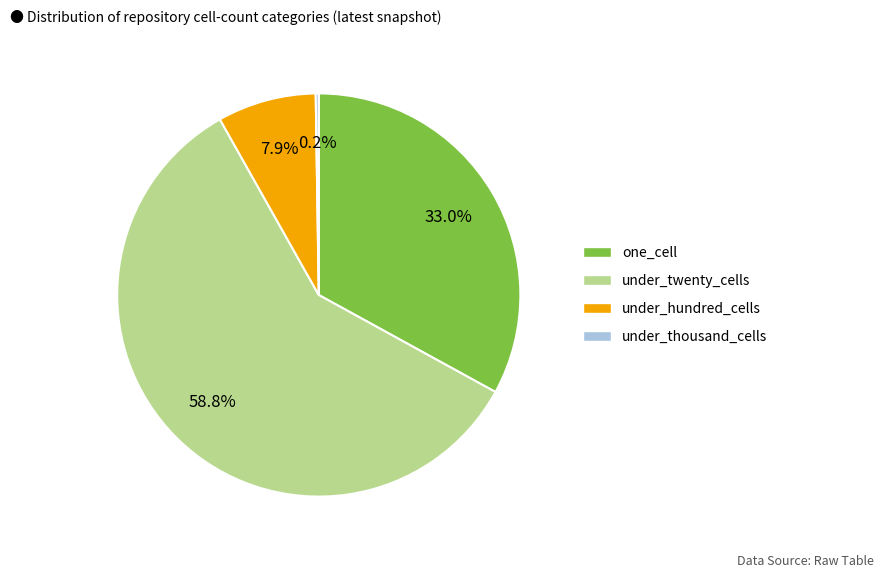

Is there any slice that represents more than half of the pie?

Yes